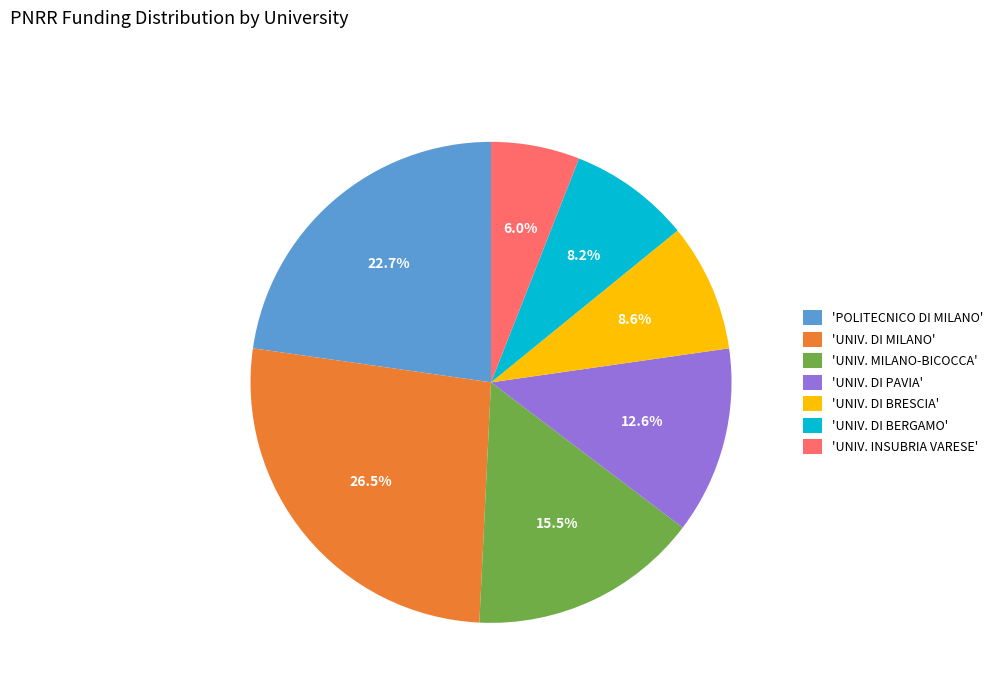

Approximately how many times larger is the value at 'UNIV. DI MILANO' compared to 'POLITECNICO DI MILANO'?

1.2